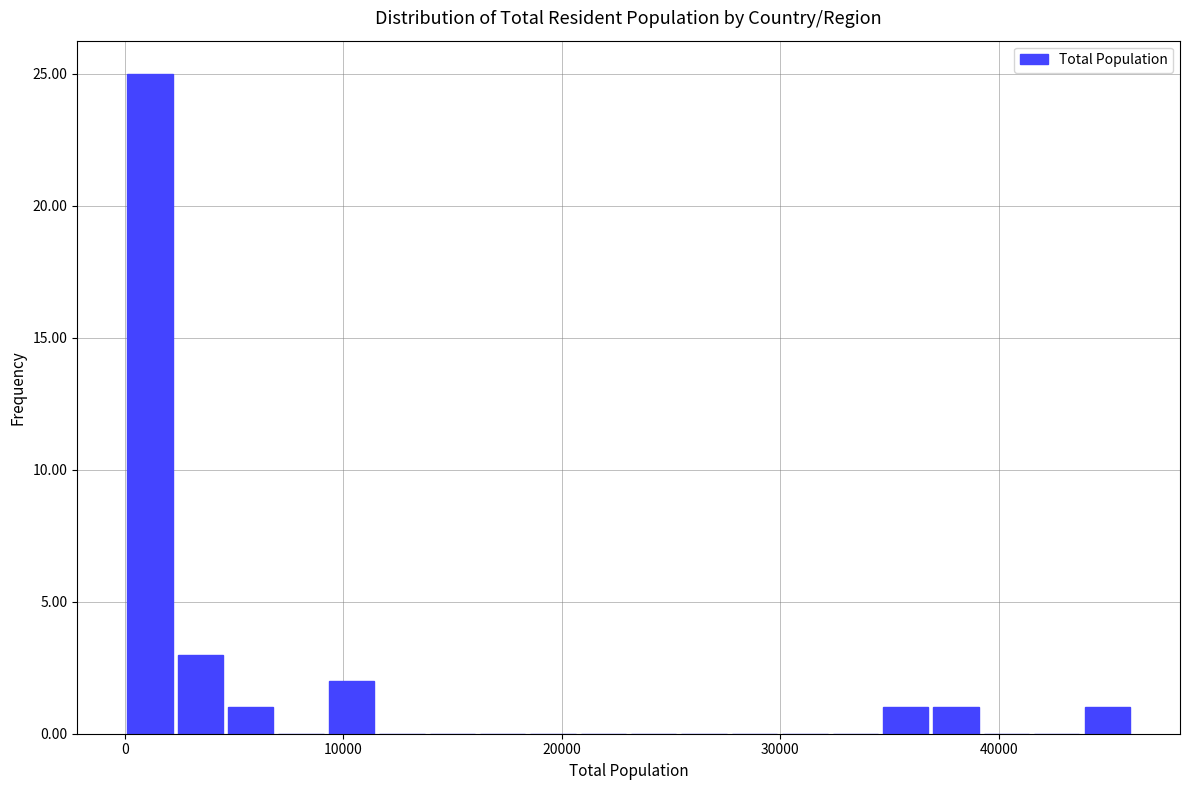

Read against the x-axis, roughly where is the centre of the tallest bar?

1000